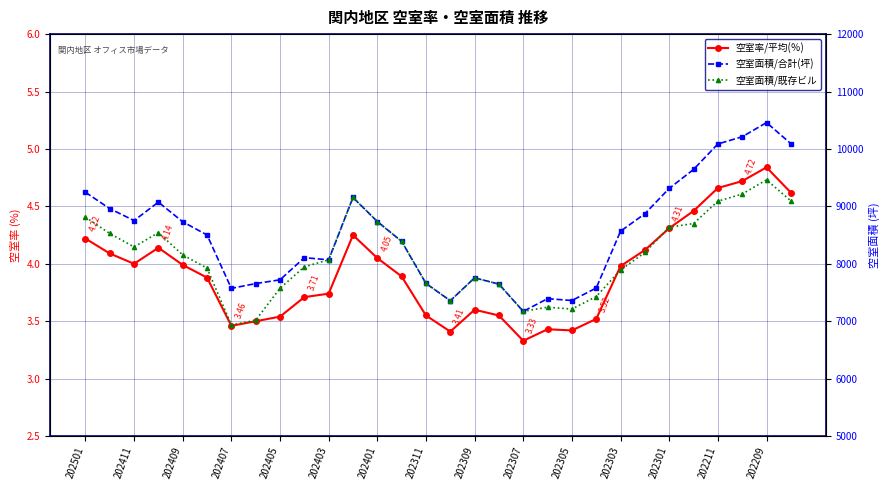

Is it true that 空室率/平均(％) equals 6.7 at 202303?

False